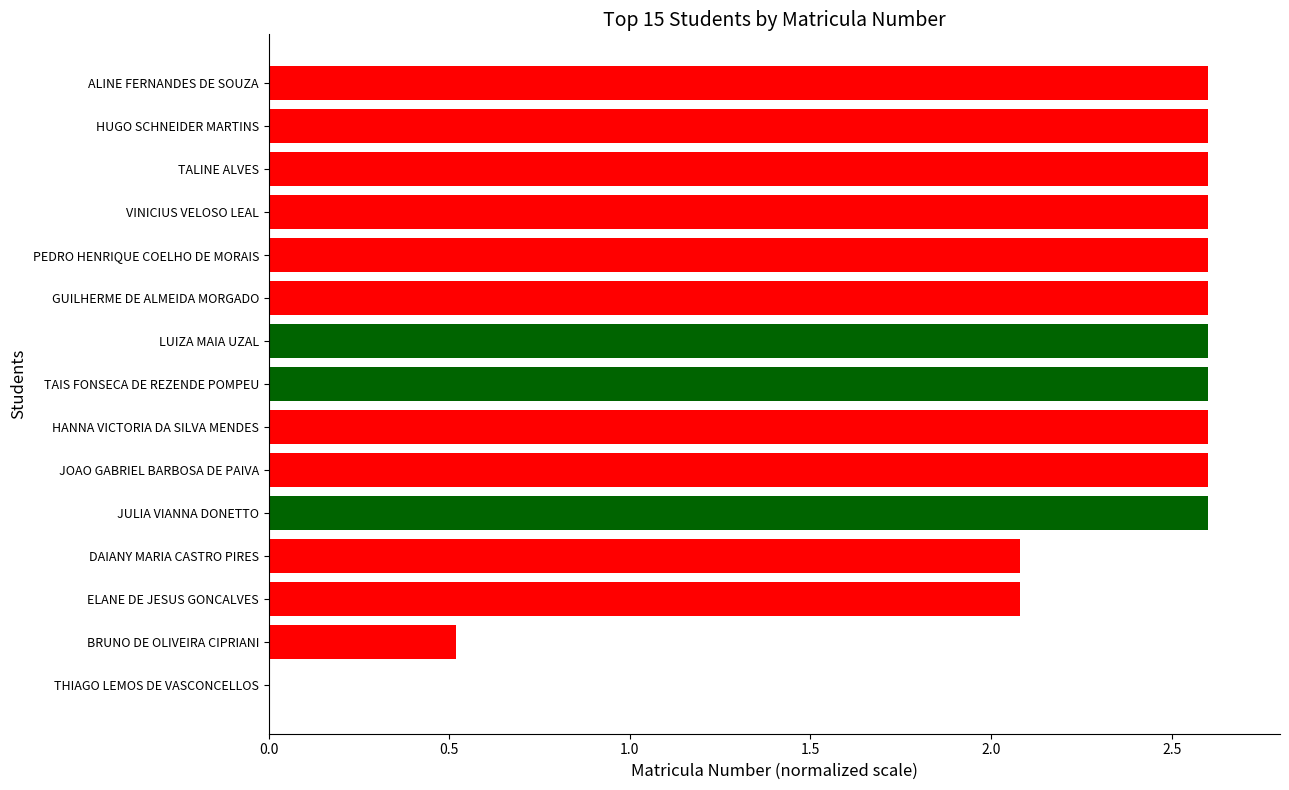

Approximately how many times larger is the value at HANNA VICTORIA DA SILVA MENDES compared to DAIANY MARIA CASTRO PIRES?

1.2